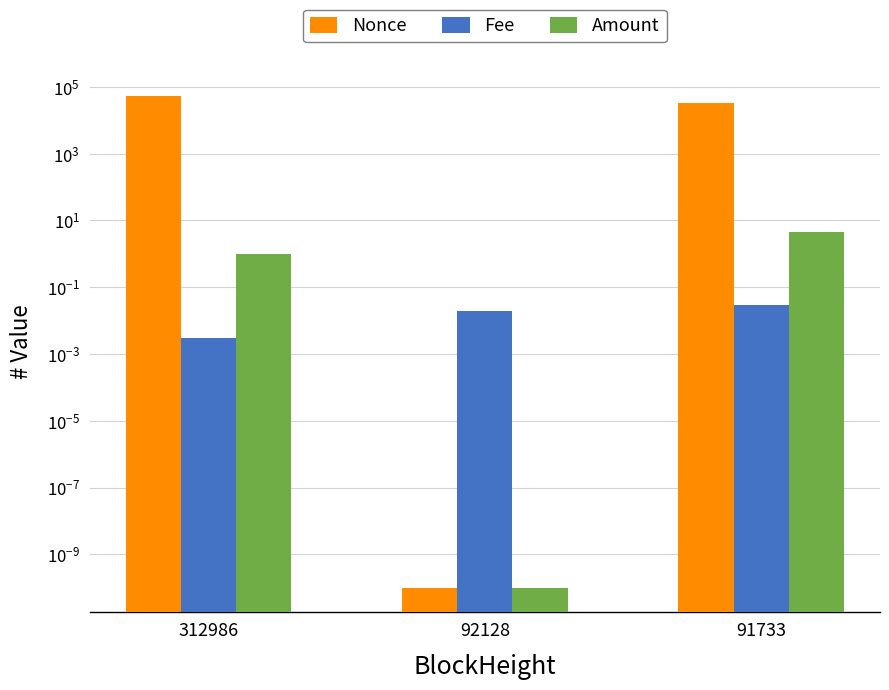

What is the total value across all series at 91733?

33737.5